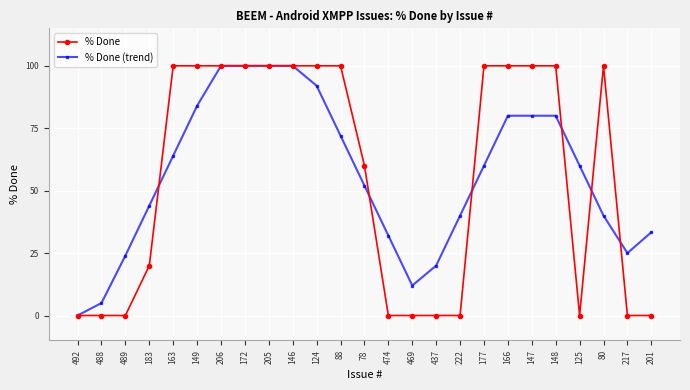

What is the maximum value shown in the chart?

100.0